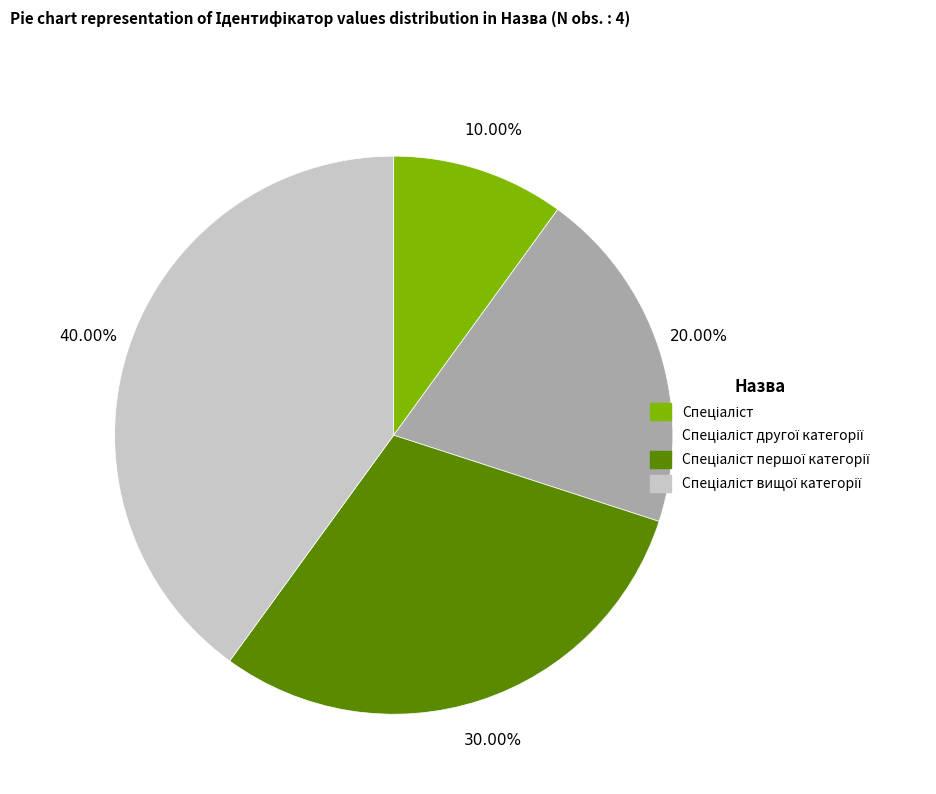

Is there any slice that represents more than half of the pie?

No